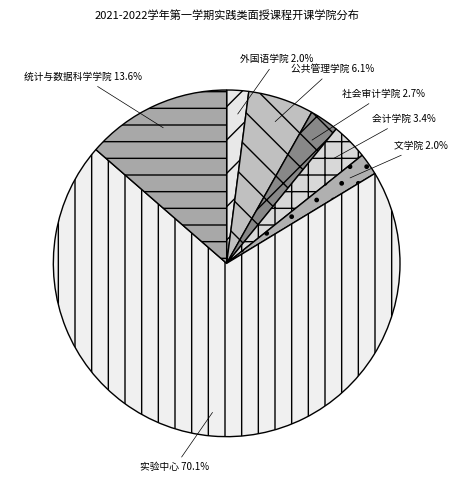

Does 公共管理学院 represent more than half of the total?

No